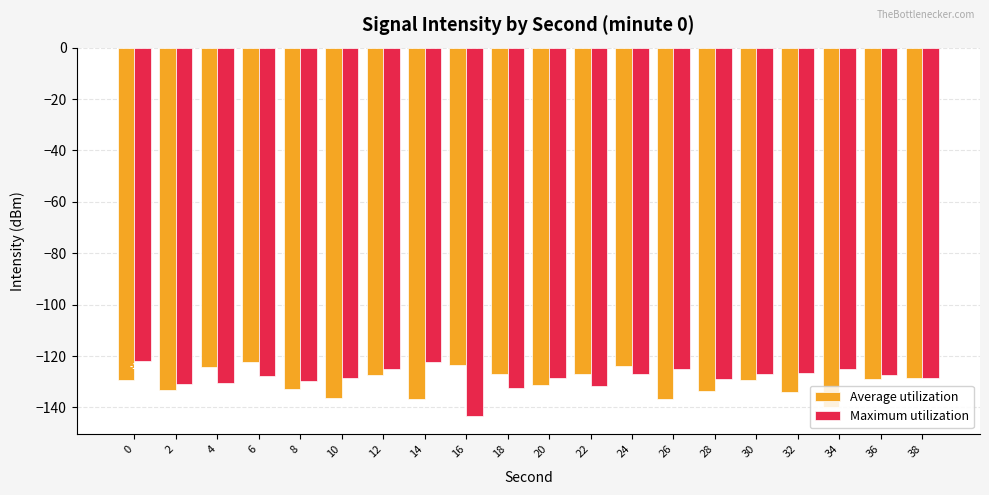

The Average utilization series shows -129.1 at 30. True or false?

True